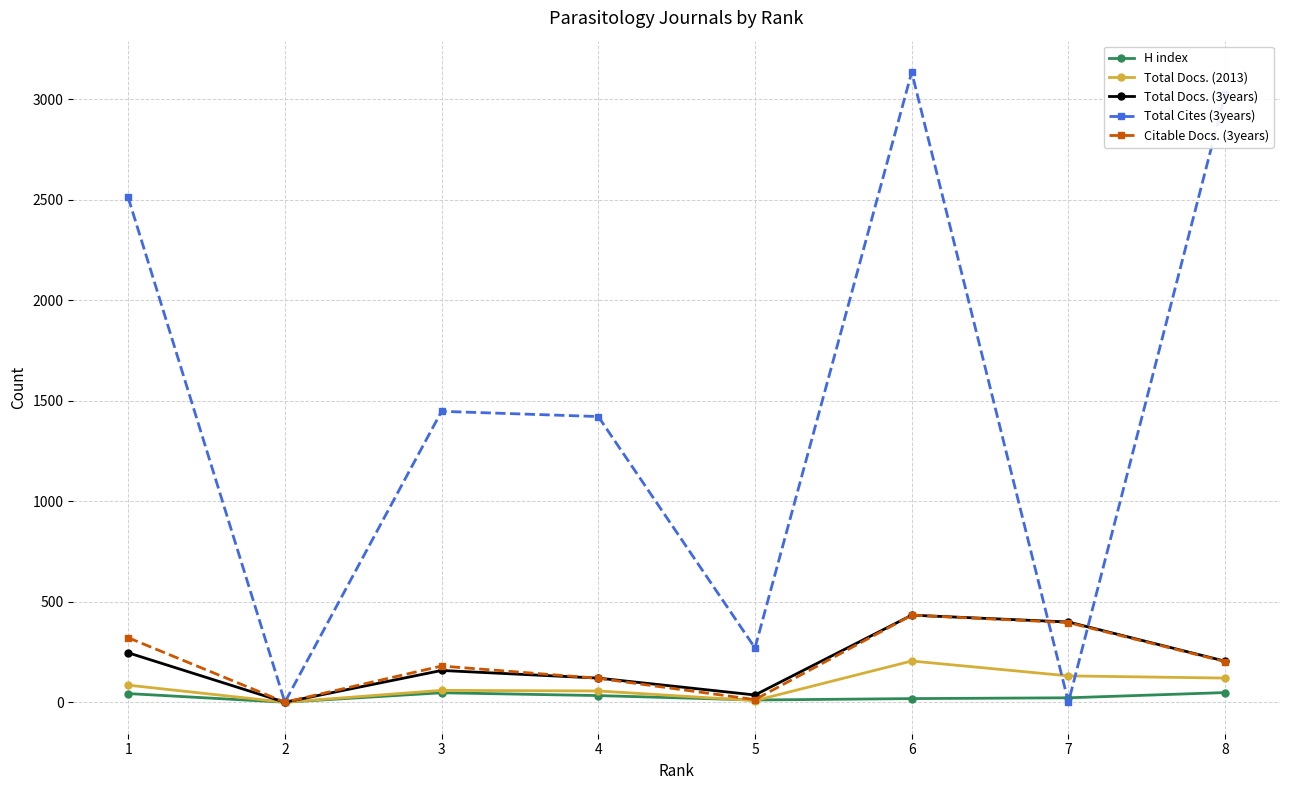

Which series has the largest range (max minus min)?

Total Cites (3years)